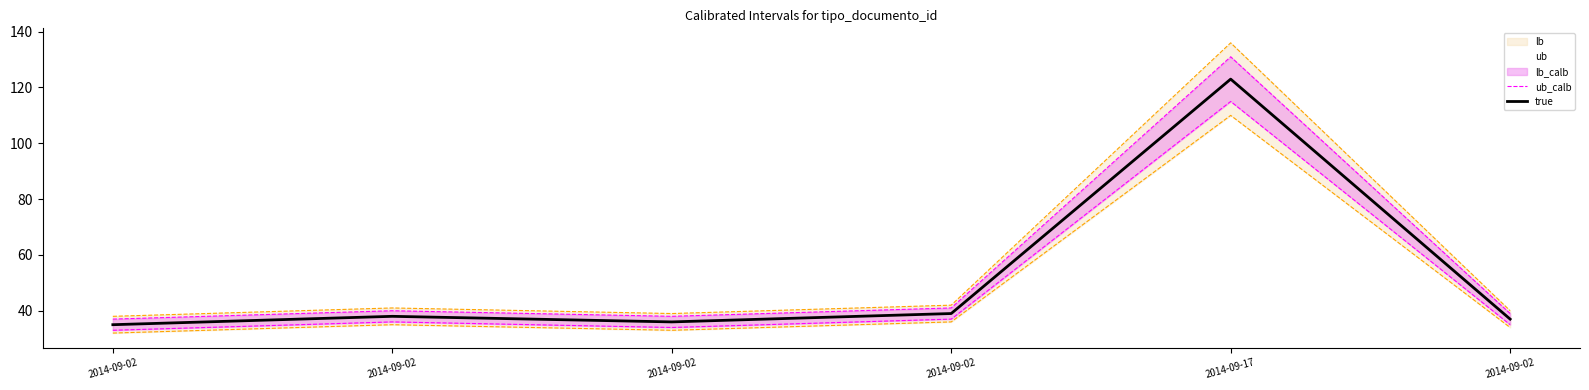

What is the sum of the ub values at 2014-09-02 and 2014-09-02?

82